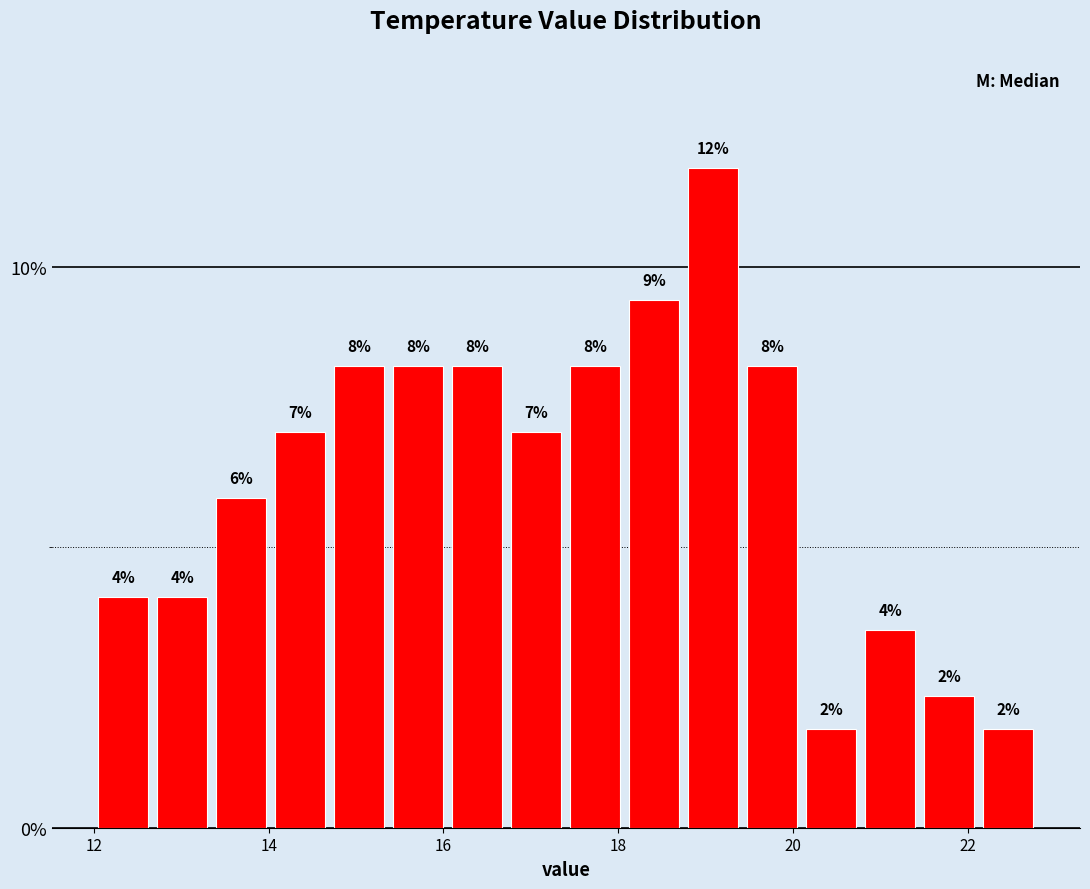

Read against the x-axis, roughly where is the centre of the tallest bar?

19.0